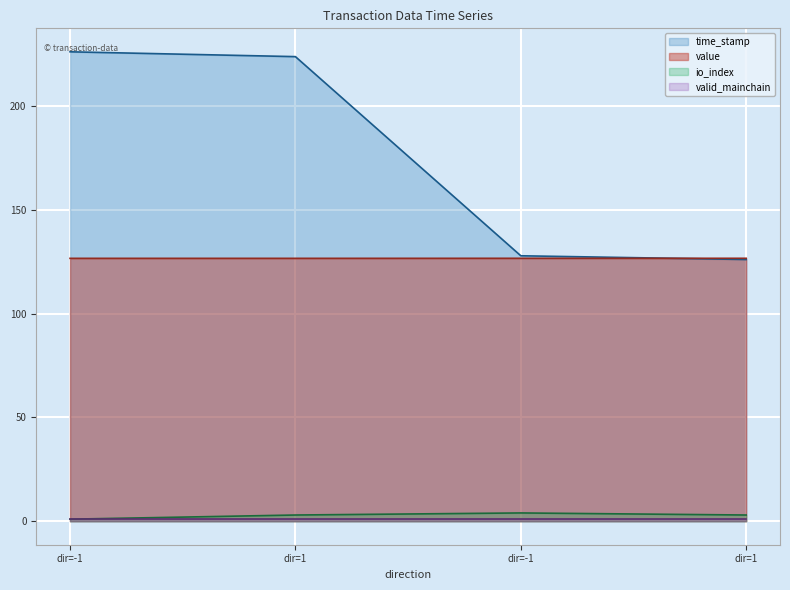

Is the value of io_index at dir=1 greater than the value of time_stamp at dir=1?

No